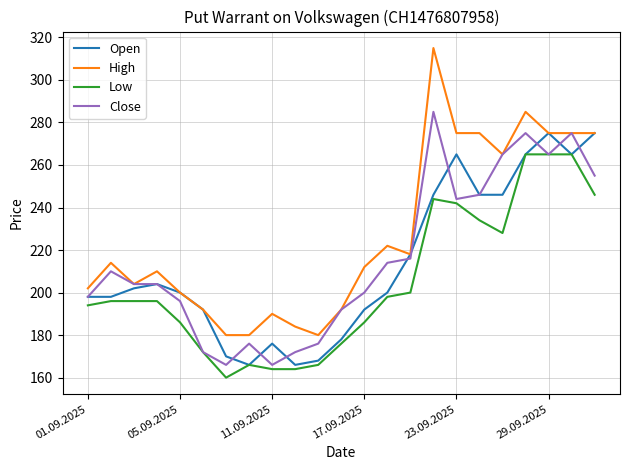

Which series has the largest range (max minus min)?

High